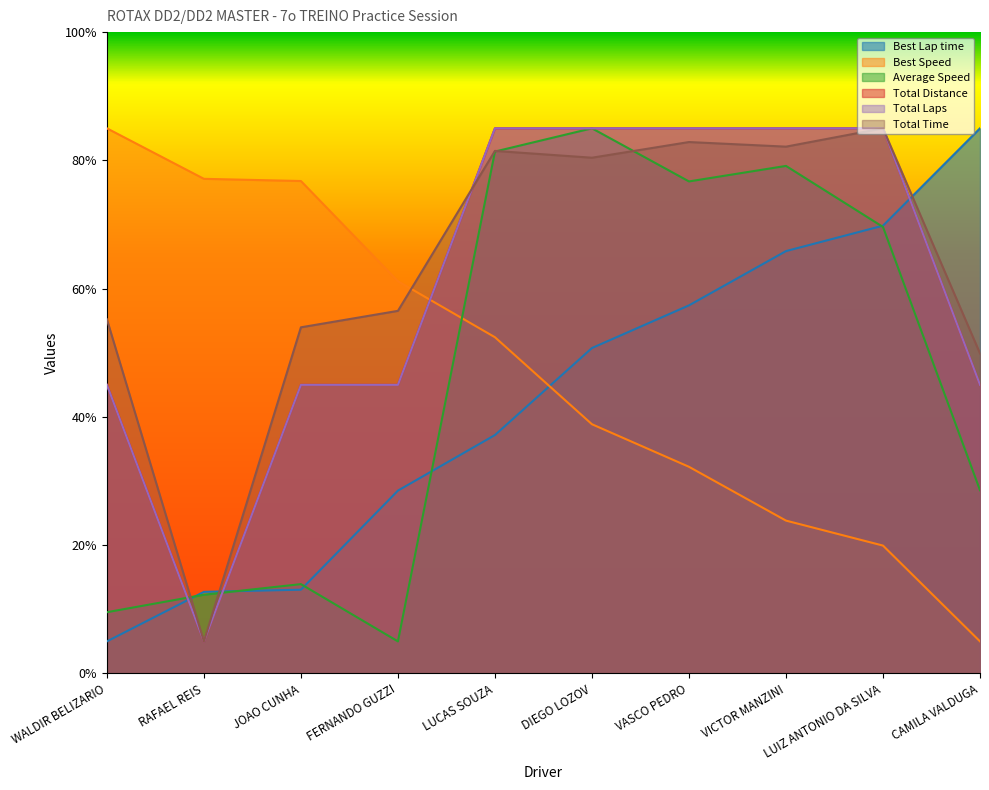

Which series has the largest total across all categories?

Total Time